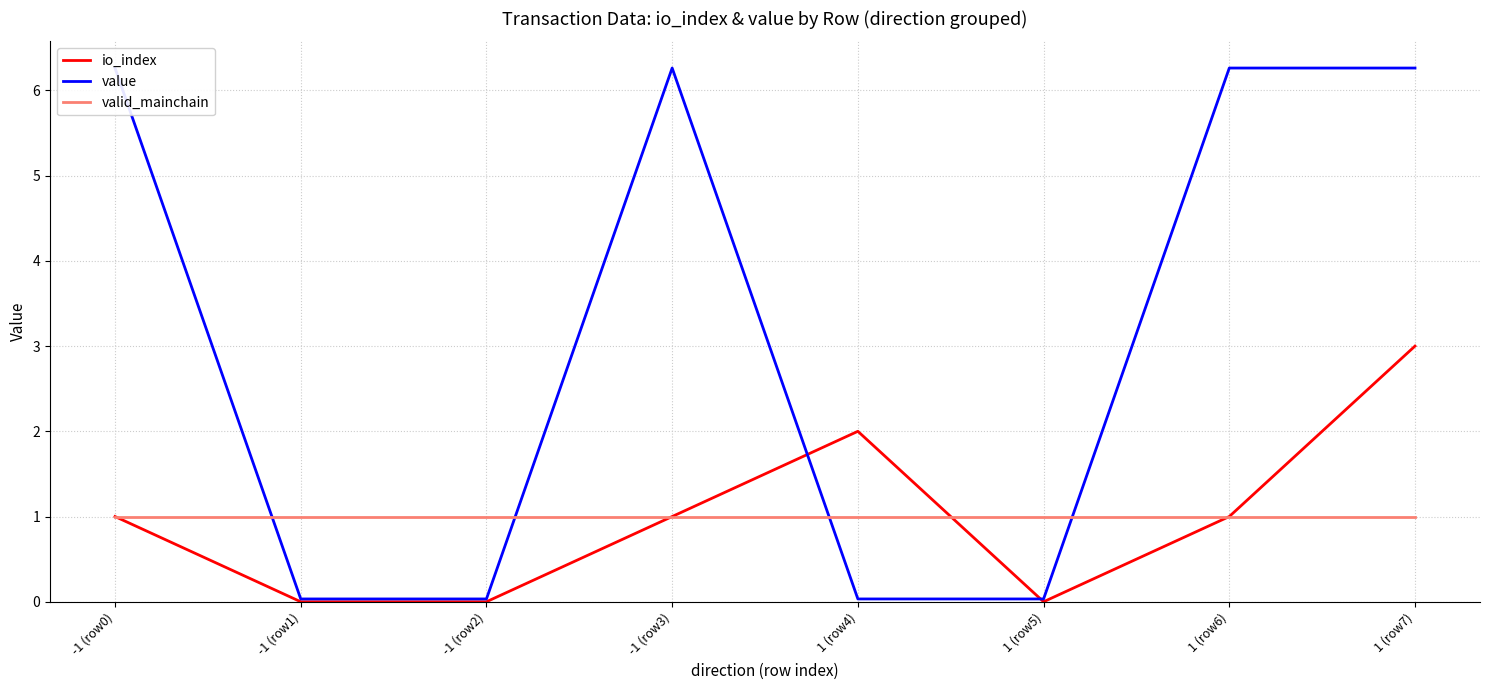

In io_index, how many points are lower than both neighbors (excluding endpoints)?

1